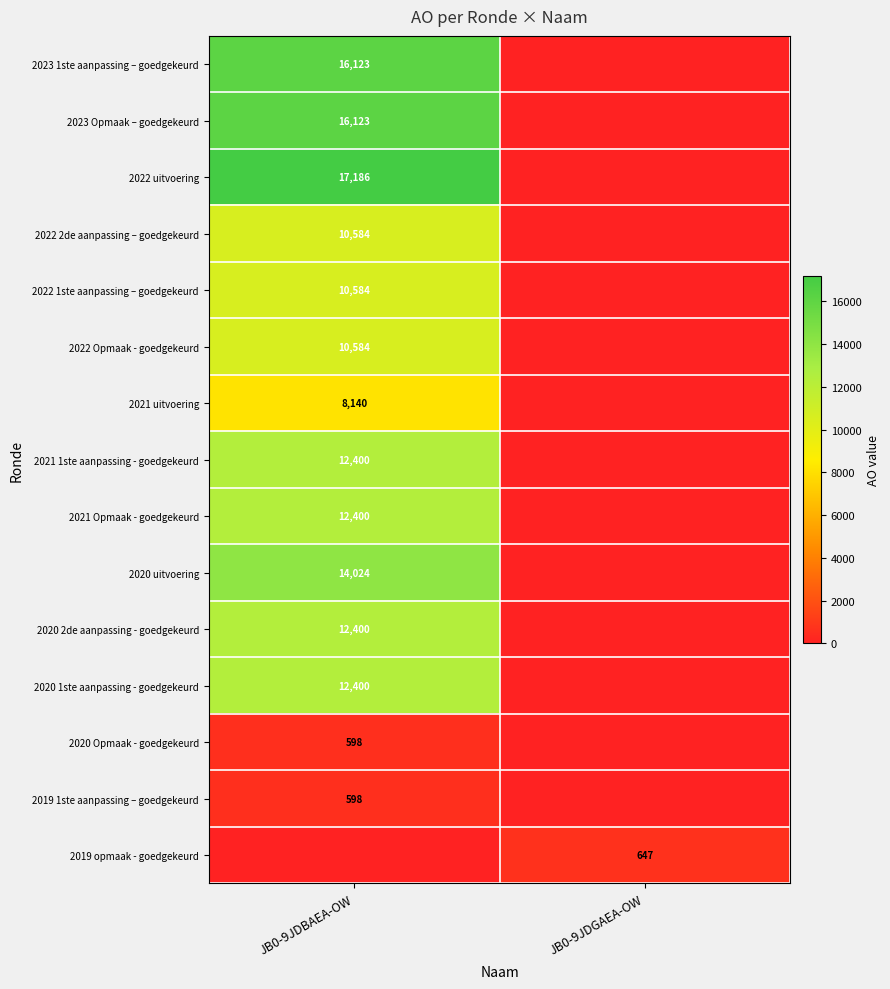

The value of 2022 Opmaak - goedgekeurd at JB0-9JDBAEA-OW is 6781. True or false?

False